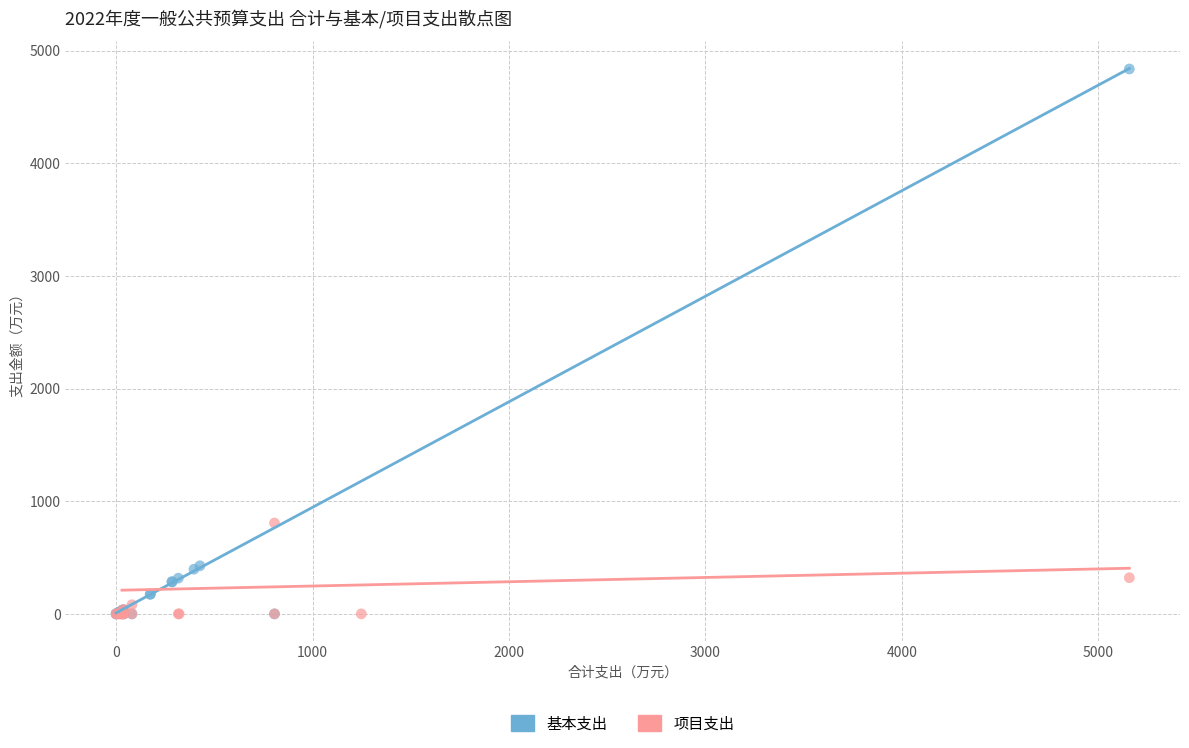

Which series has the largest Y range (max minus min)?

基本支出